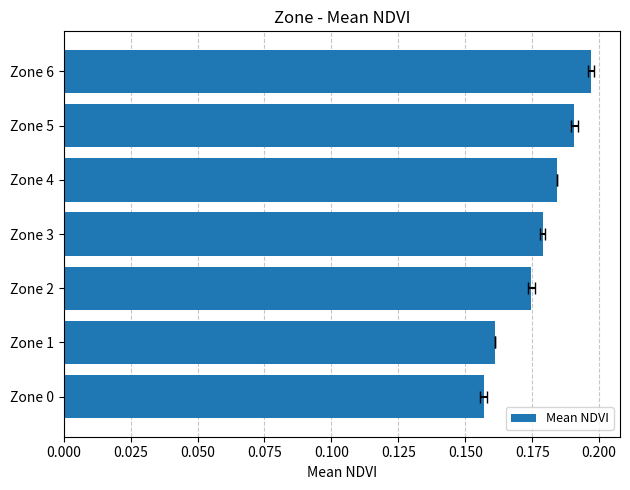

Is it true that the value at Zone 0 is 0.0?

False